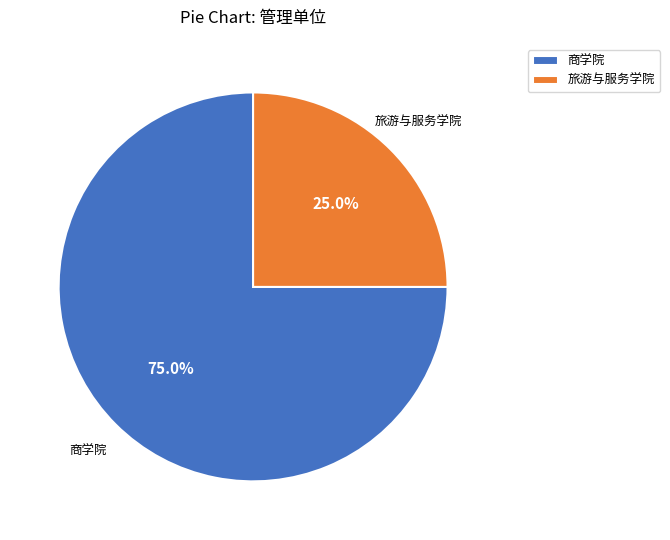

Which category has the smallest portion of the pie?

旅游与服务学院